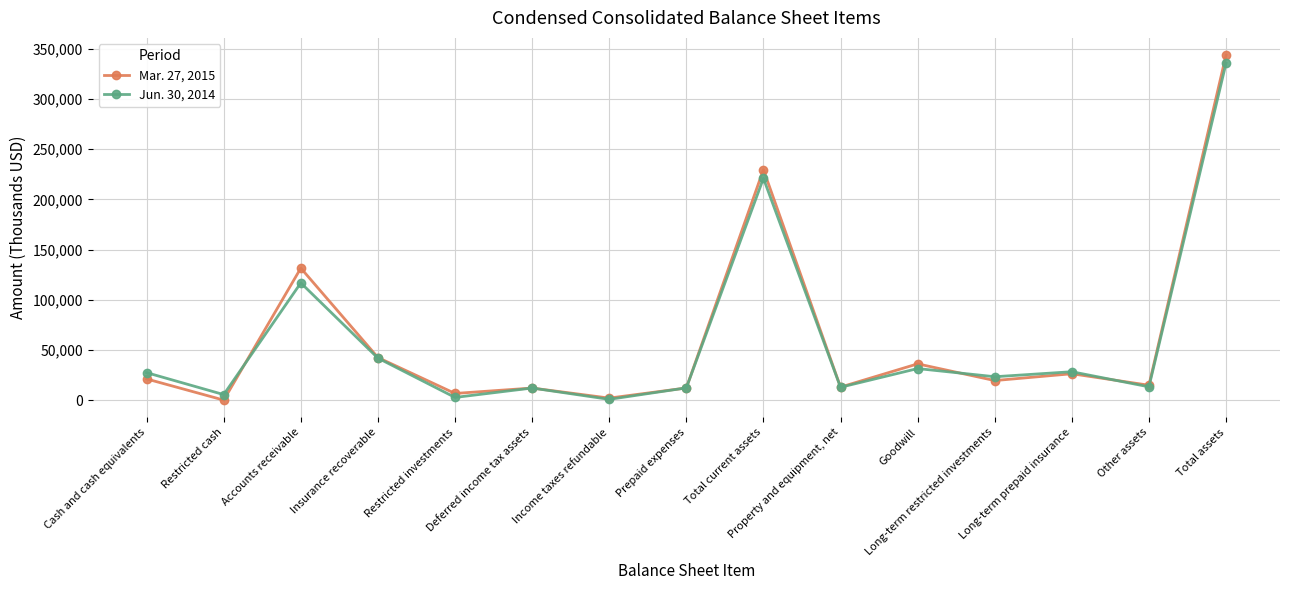

At which category is the sum across all series the highest?

Total assets